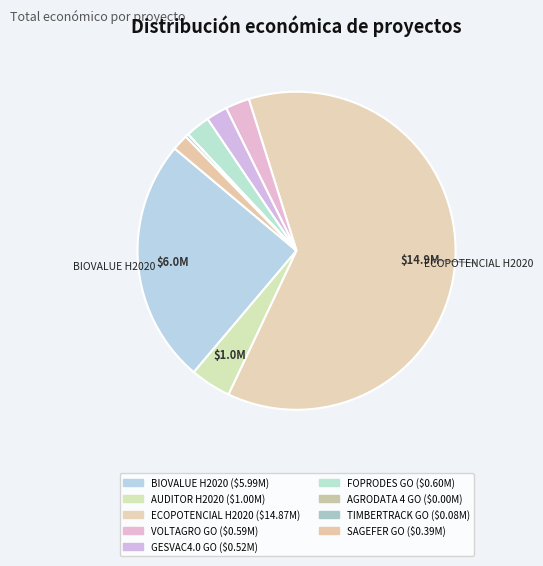

Which slice is the smallest?

AGRODATA 4 GO